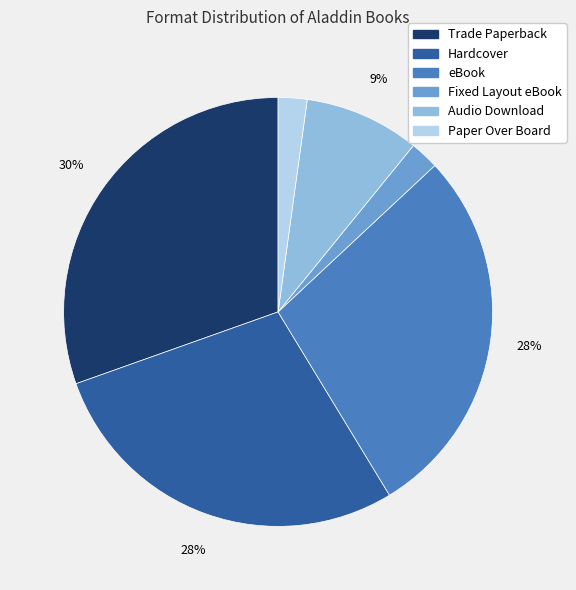

Does Audio Download represent more than half of the total?

No